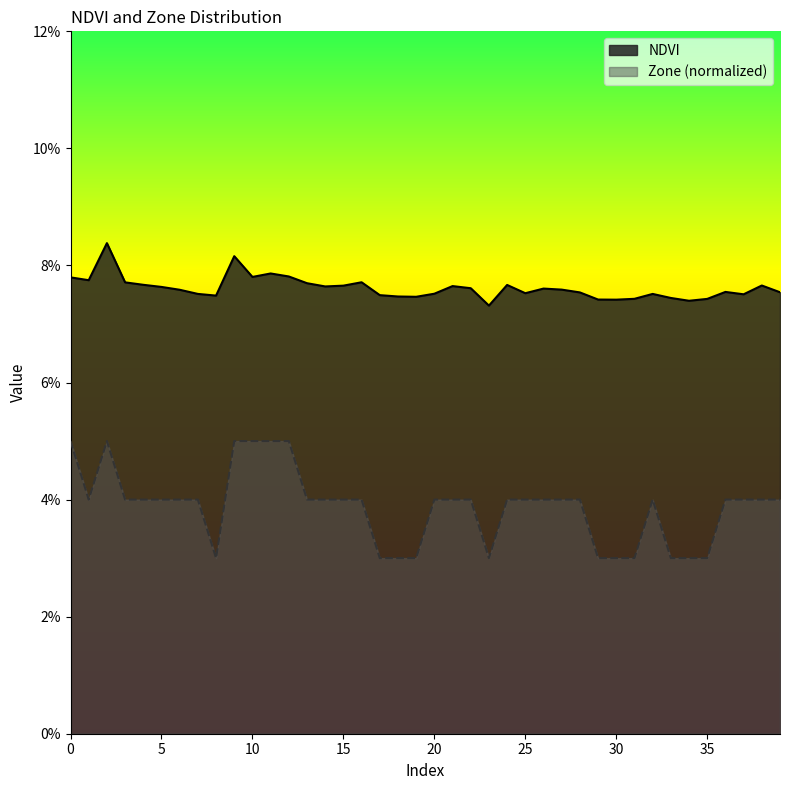

Reading left to right, what are all the values shown in this chart?

NDVI: 0=0.1	1=0.1	2=0.1	3=0.1	4=0.1	5=0.1	6=0.1	7=0.1	8=0.1	9=0.1	10=0.1	11=0.1	12=0.1	13=0.1	14=0.1	15=0.1	16=0.1	17=0.1	18=0.1	19=0.1	20=0.1	21=0.1	22=0.1	23=0.1	24=0.1	25=0.1	26=0.1	27=0.1	28=0.1	29=0.1	30=0.1	31=0.1	32=0.1	33=0.1	34=0.1	35=0.1	36=0.1	37=0.1	38=0.1	39=0.1
Zone: 0=0.1	1=0.0	2=0.1	3=0.0	4=0.0	5=0.0	6=0.0	7=0.0	8=0.0	9=0.1	10=0.1	11=0.1	12=0.1	13=0.0	14=0.0	15=0.0	16=0.0	17=0.0	18=0.0	19=0.0	20=0.0	21=0.0	22=0.0	23=0.0	24=0.0	25=0.0	26=0.0	27=0.0	28=0.0	29=0.0	30=0.0	31=0.0	32=0.0	33=0.0	34=0.0	35=0.0	36=0.0	37=0.0	38=0.0	39=0.0